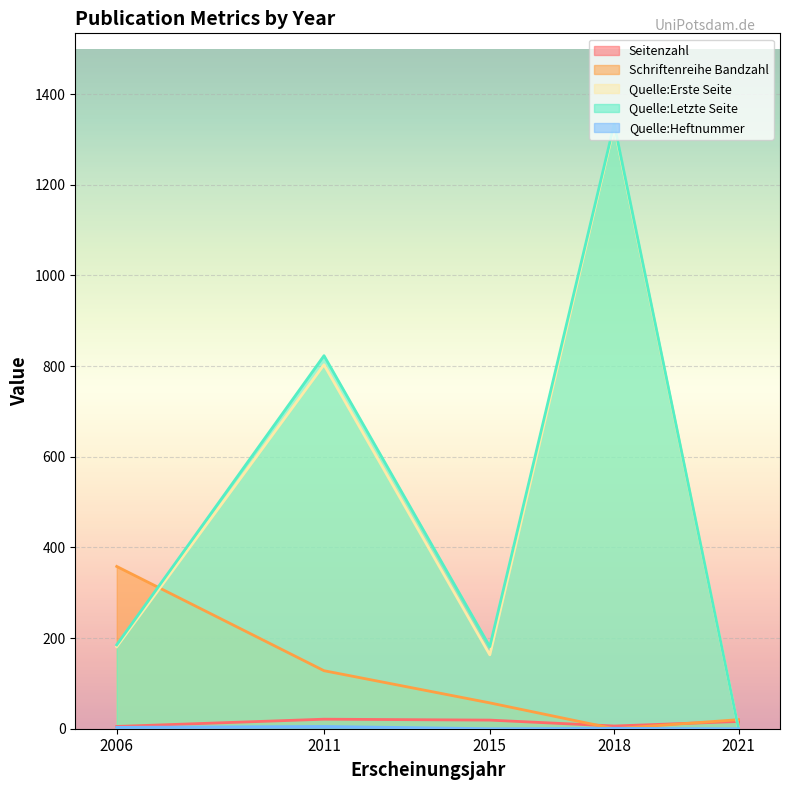

True or false: Quelle:Letzte Seite and Quelle:Erste Seite intersect in this chart.

False